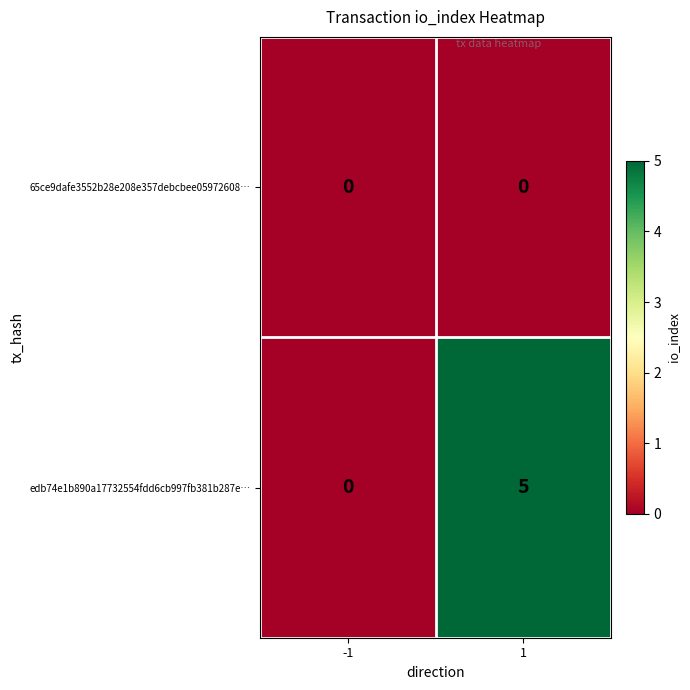

What is the total value across all series at 1?

5